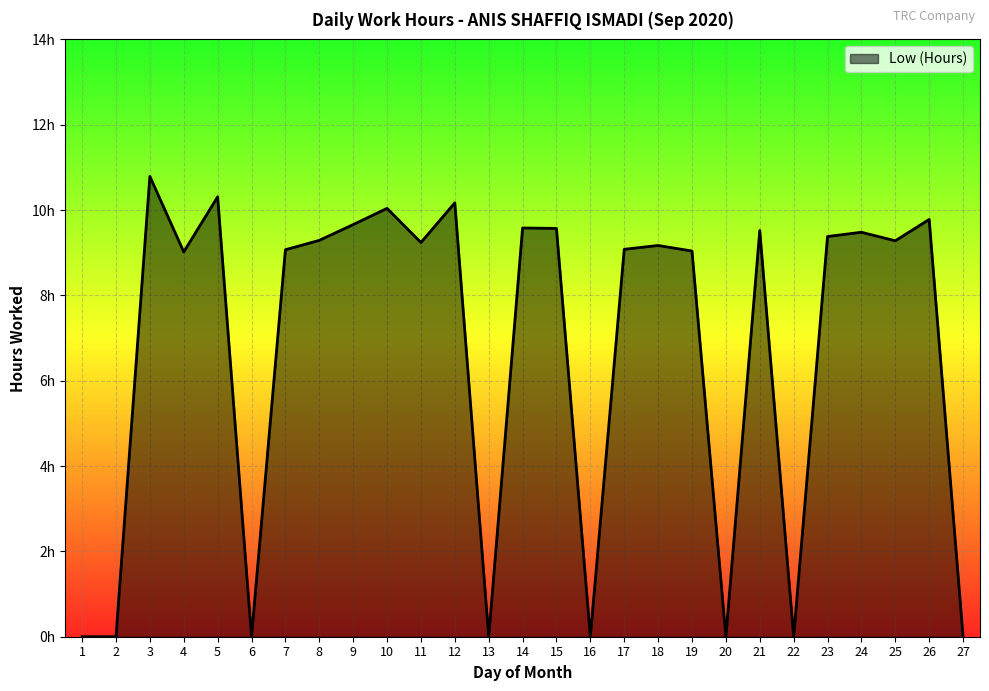

What is the change in value from 6 to 18?

+9.2